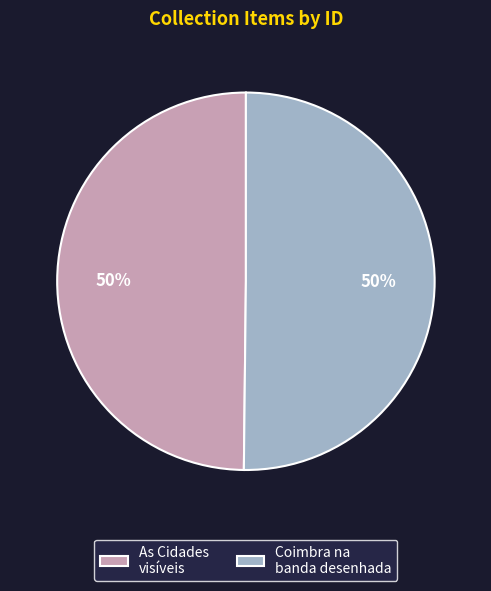

Approximately how many times larger is the value at As Cidades visíveis compared to Coimbra na banda desenhada?

1.0